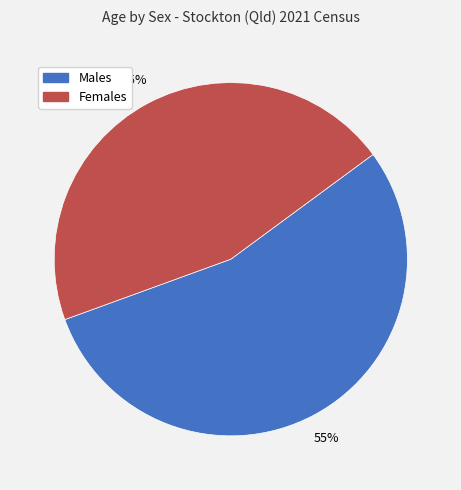

Is there a majority slice in this chart?

Yes